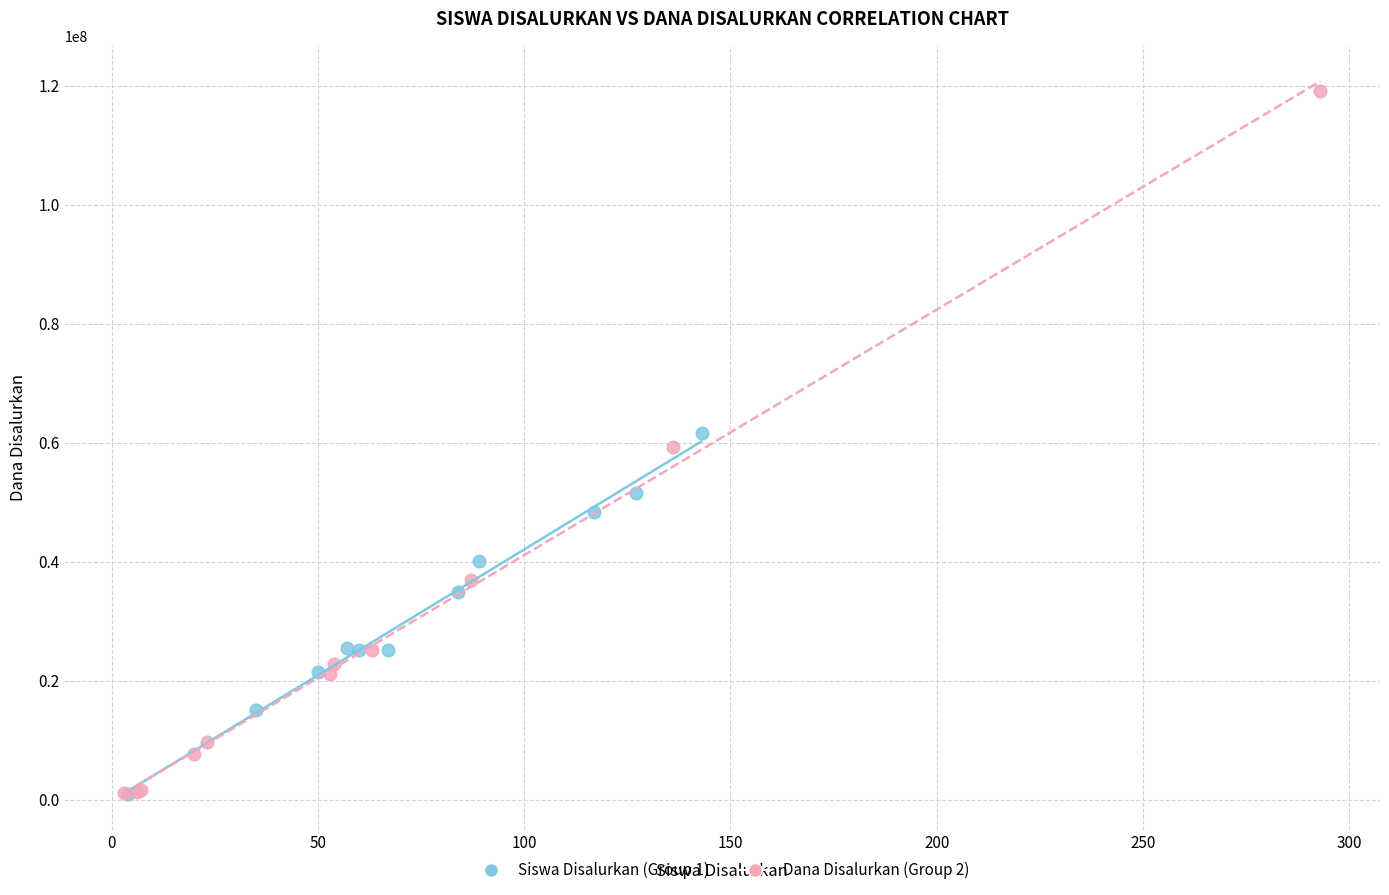

Which series has the widest spread of Y values?

Dana Disalurkan (Group 2)